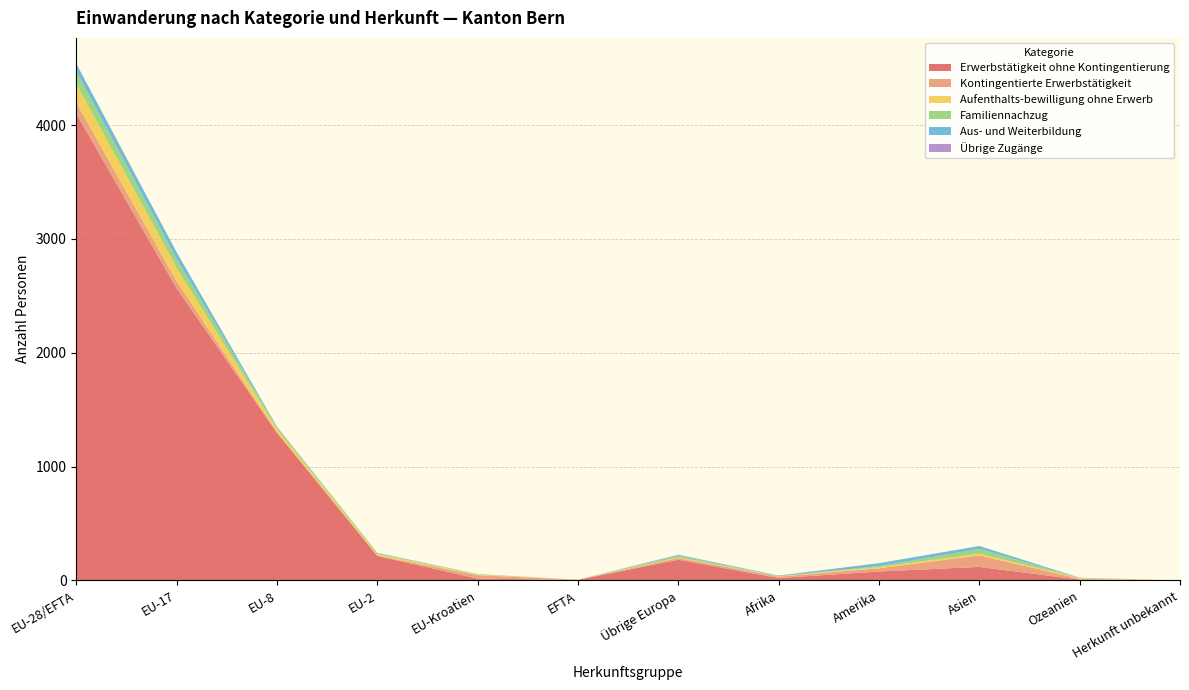

Reading left to right, what are all the values shown in this chart?

Erwerbstätigkeit ohne Kontingentierung: EU-28/EFTA=4100	EU-17=2565	EU-8=1297	EU-2=216	EU-Kroatien=16	EFTA=6	Übrige Europa=182	Afrika=21	Amerika=79	Asien=119	Ozeanien=8	Herkunft unbekannt=1
Kontingentierte Erwerbstätigkeit: EU-28/EFTA=98	EU-17=63	EU-8=4	EU-2=1	EU-Kroatien=30	EFTA=0	Übrige Europa=15	Afrika=13	Amerika=28	Asien=101	Ozeanien=7	Herkunft unbekannt=0
Aufenthalts-bewilligung ohne Erwerb: EU-28/EFTA=163	EU-17=116	EU-8=28	EU-2=14	EU-Kroatien=4	EFTA=1	Übrige Europa=6	Afrika=3	Amerika=11	Asien=15	Ozeanien=6	Herkunft unbekannt=0
Familiennachzug: EU-28/EFTA=109	EU-17=78	EU-8=17	EU-2=9	EU-Kroatien=5	EFTA=0	Übrige Europa=16	Afrika=1	Amerika=8	Asien=42	Ozeanien=1	Herkunft unbekannt=0
Aus- und Weiterbildung: EU-28/EFTA=69	EU-17=60	EU-8=5	EU-2=3	EU-Kroatien=1	EFTA=0	Übrige Europa=7	Afrika=5	Amerika=26	Asien=26	Ozeanien=2	Herkunft unbekannt=0
Übrige Zugänge: EU-28/EFTA=0	EU-17=0	EU-8=0	EU-2=0	EU-Kroatien=0	EFTA=0	Übrige Europa=0	Afrika=0	Amerika=0	Asien=0	Ozeanien=0	Herkunft unbekannt=0